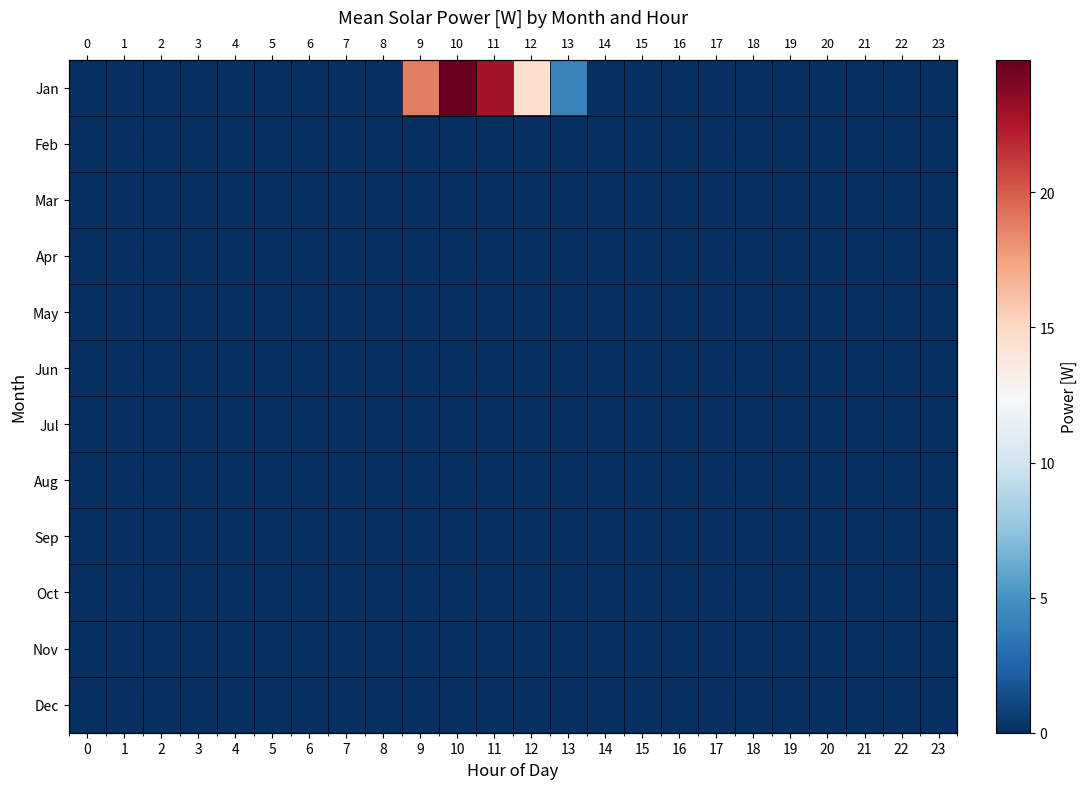

Count the number of data series in this chart.

12